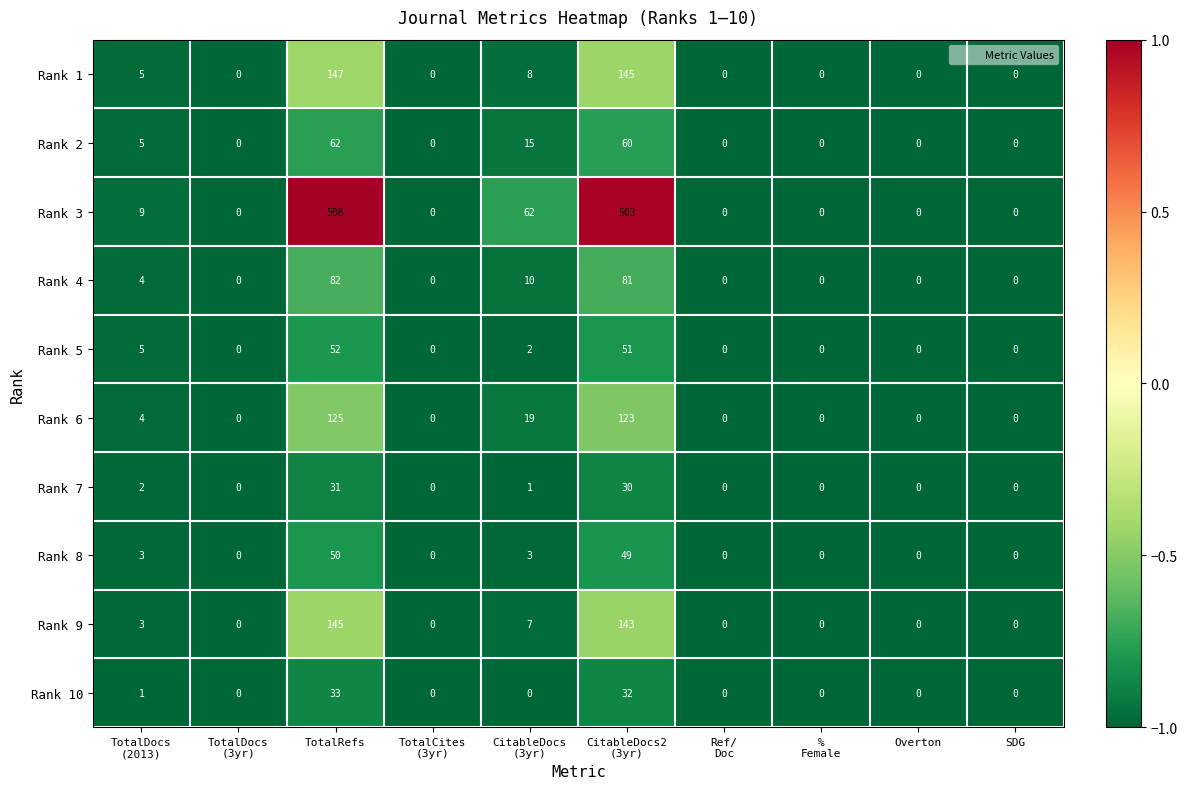

Count the number of data series in this chart.

10